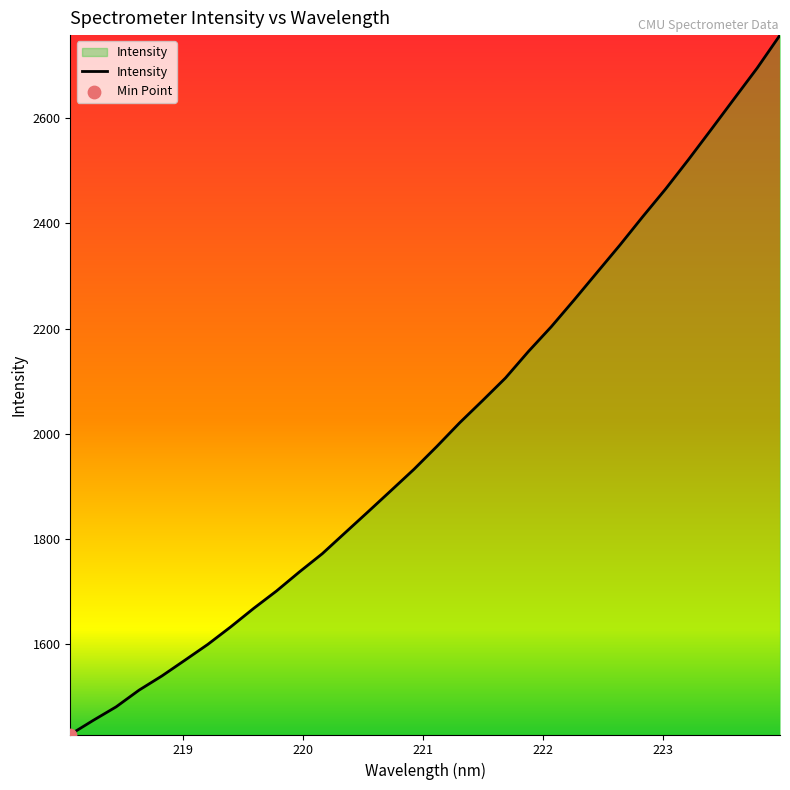

What is the minimum value shown in the chart?

1428.3